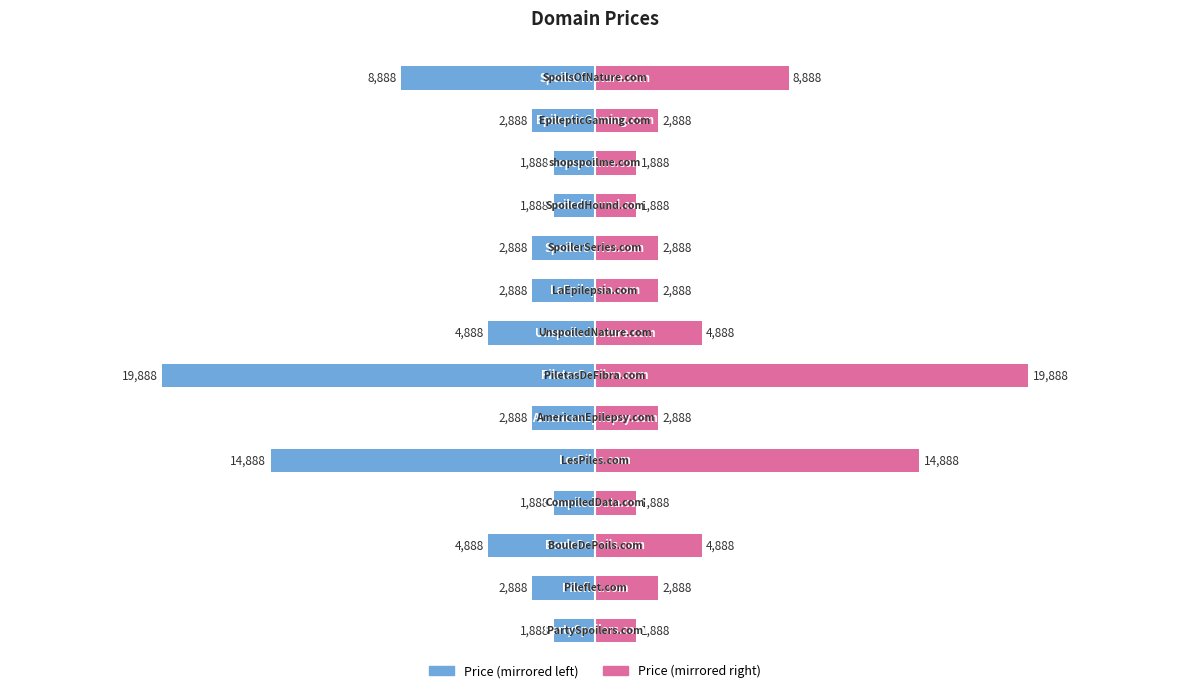

What is the maximum value for Price (Right)?

19888